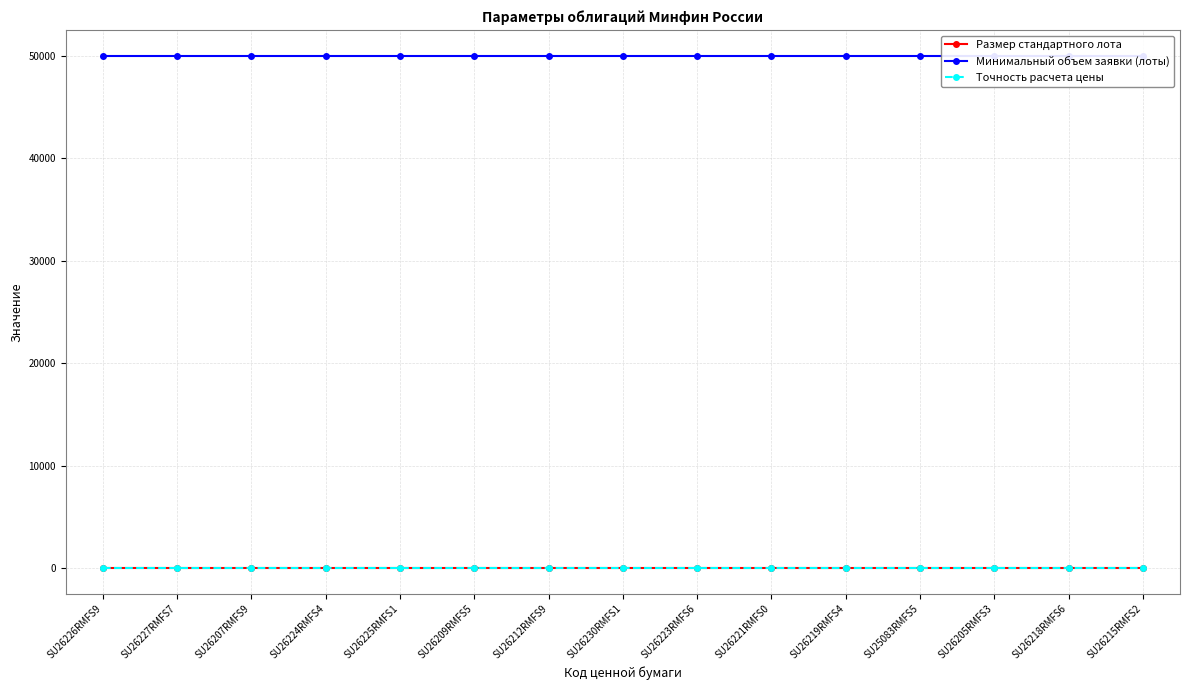

Which category has the lowest value in the Размер стандартного лота series?

SU26226RMFS9